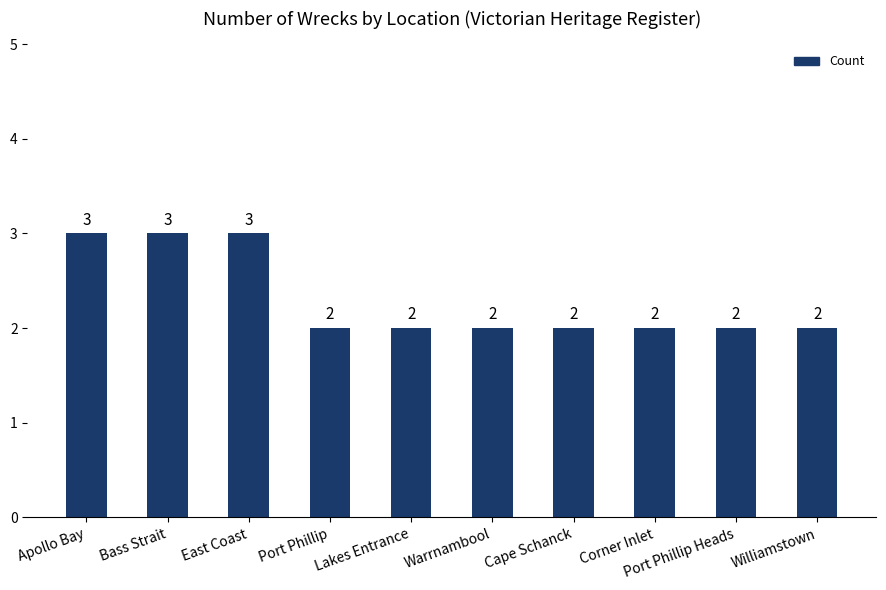

What is the ratio of the value at Port Phillip to the value at Warrnambool?

1.0